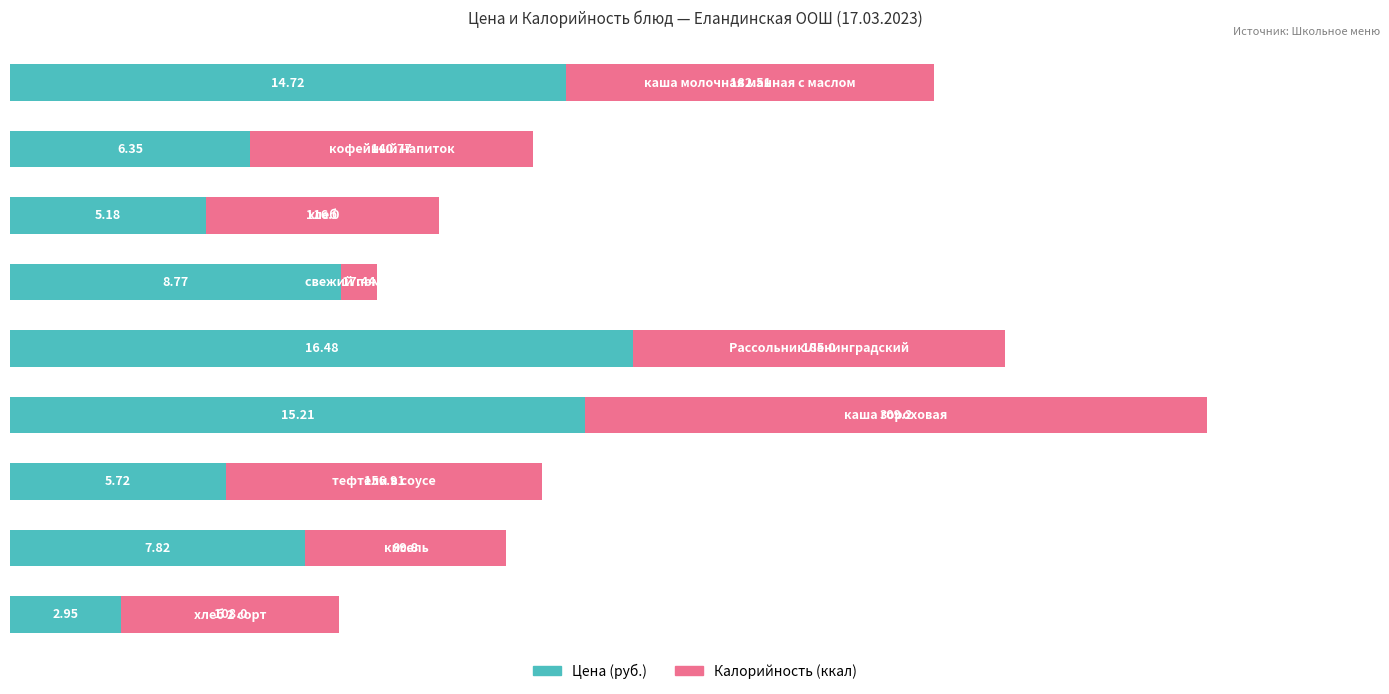

How many bars are there in total?

18